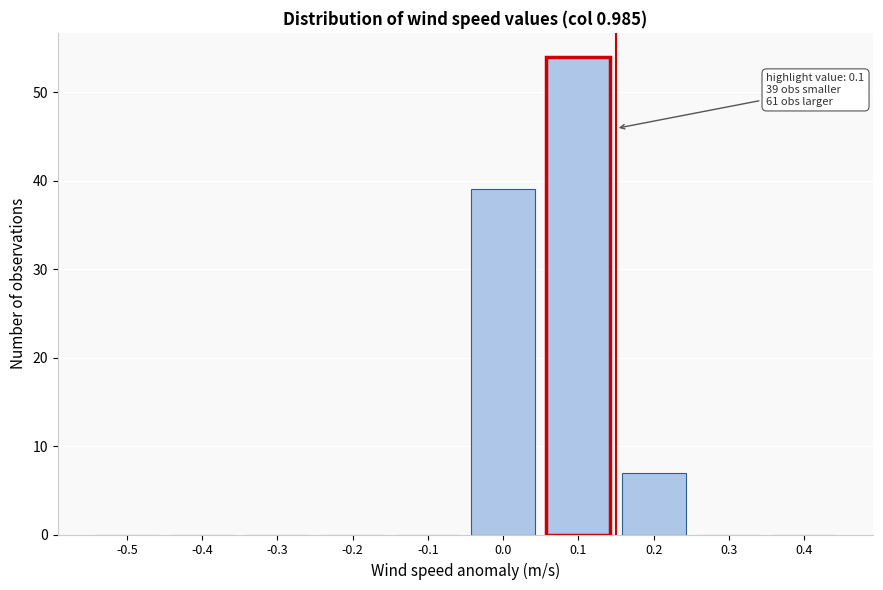

Reading left to right, extract all data points from this chart.

-0.5=0	-0.4=0	-0.3=0	-0.2=0	-0.1=0	0.0=39	0.1=54	0.2=7	0.3=0	0.4=0